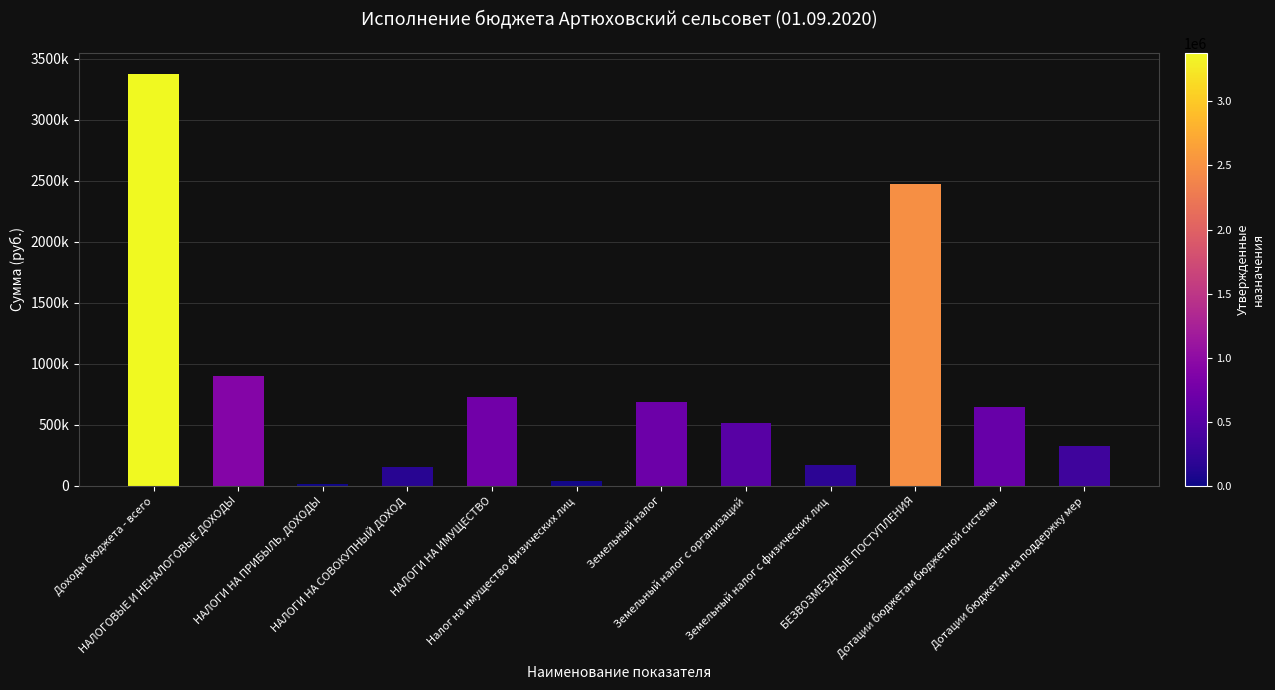

Rank the categories by value from lowest to highest.

НАЛОГИ НА ПРИБЫЛЬ, ДОХОДЫ, Налог на имущество физических лиц, НАЛОГИ НА СОВОКУПНЫЙ ДОХОД, Земельный налог с физических лиц, Дотации бюджетам на поддержку мер, Земельный налог с организаций, Дотации бюджетам бюджетной системы, Земельный налог, НАЛОГИ НА ИМУЩЕСТВО, НАЛОГОВЫЕ И НЕНАЛОГОВЫЕ ДОХОДЫ, БЕЗВОЗМЕЗДНЫЕ ПОСТУПЛЕНИЯ, Доходы бюджета - всего